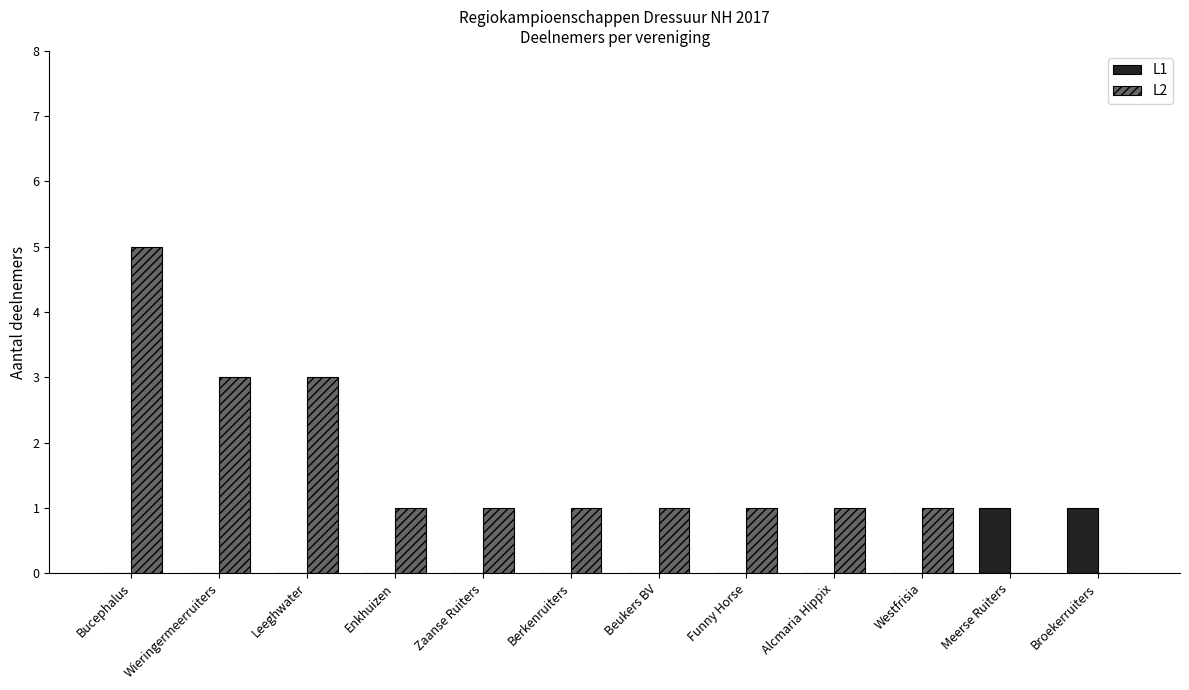

What are all the series names shown in the legend?

L1, L2